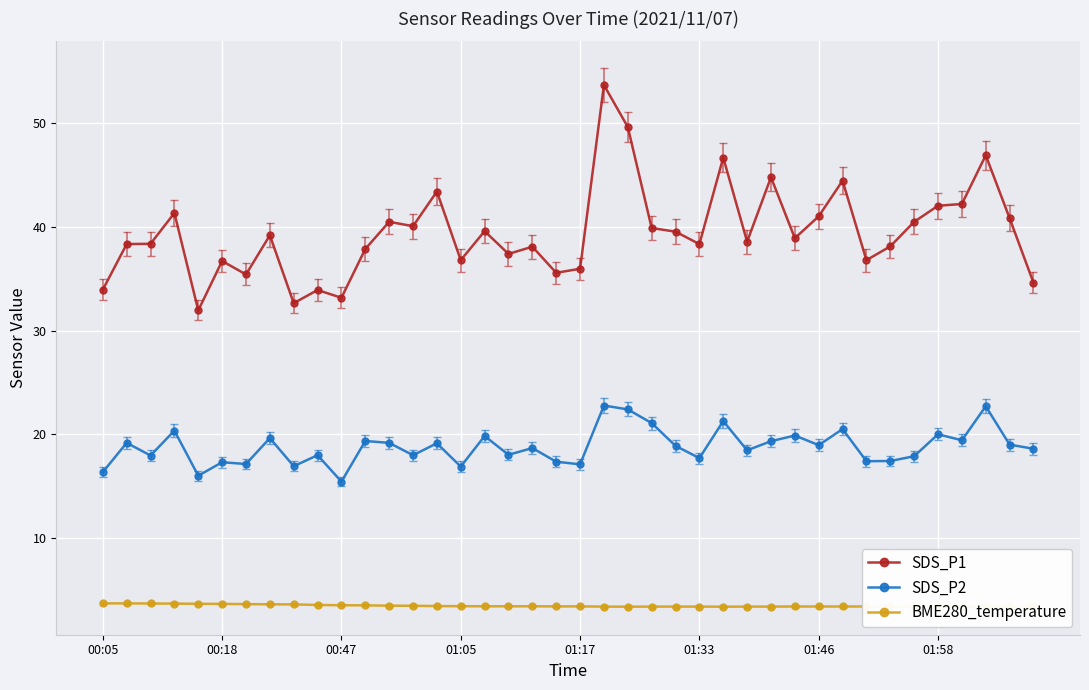

True or false: SDS_P1 and BME280_temperature cross at least once.

False